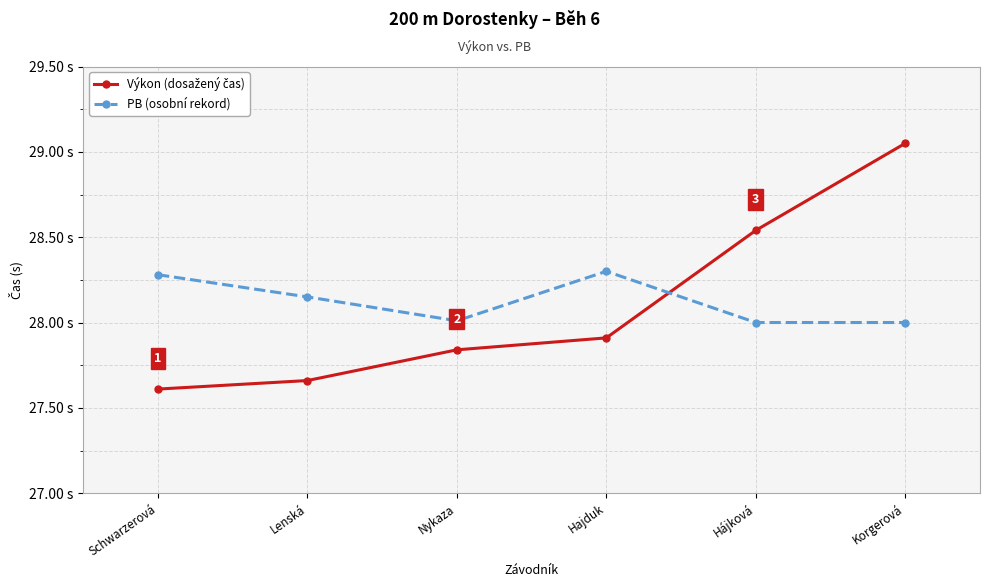

Does the chart have visible grid lines?

Yes